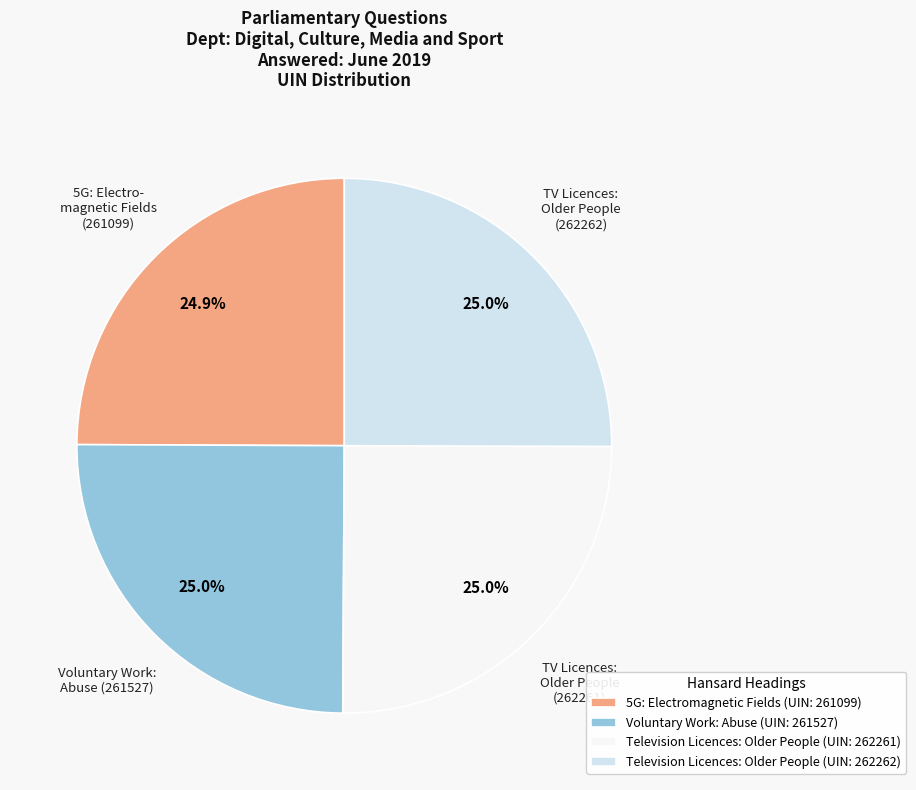

Does Television Licences: Older People (UIN: 262261) account for over 50% of the chart?

No